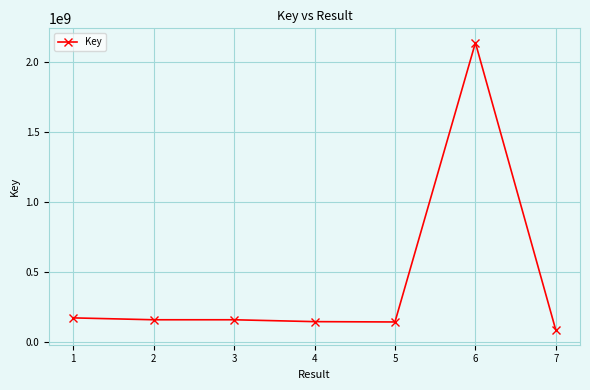

How many lines are shown in the chart?

1